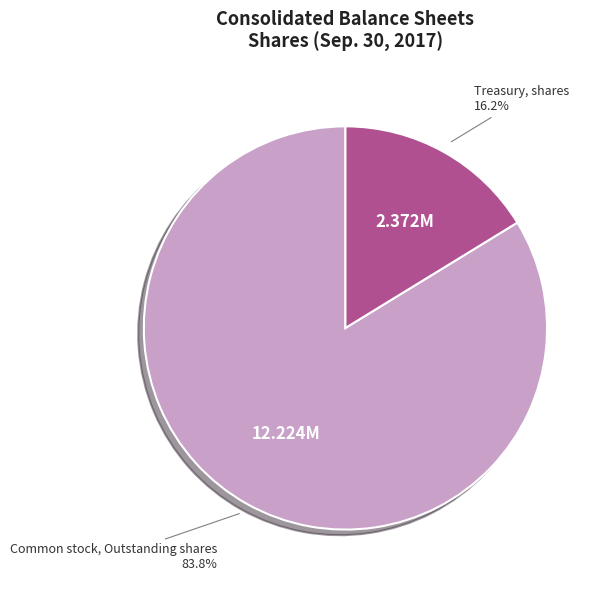

What is the ratio of the value at Treasury, shares to the value at Common stock, Outstanding shares?

0.2